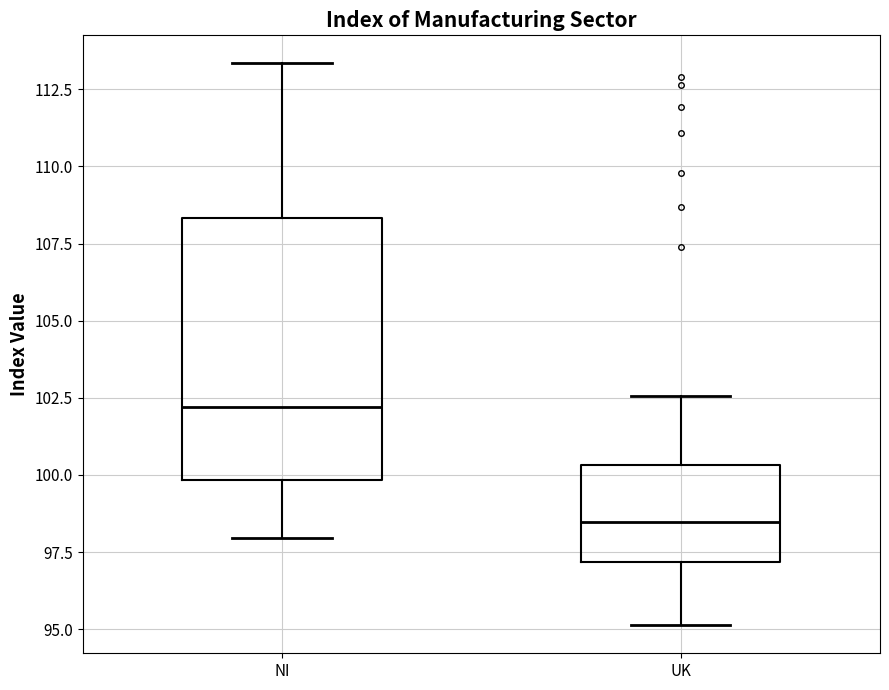

Where does the lower whisker of the box for NI end on the y-axis? The values are not printed on the chart, so give them approximately, as read against the axis.

98.0